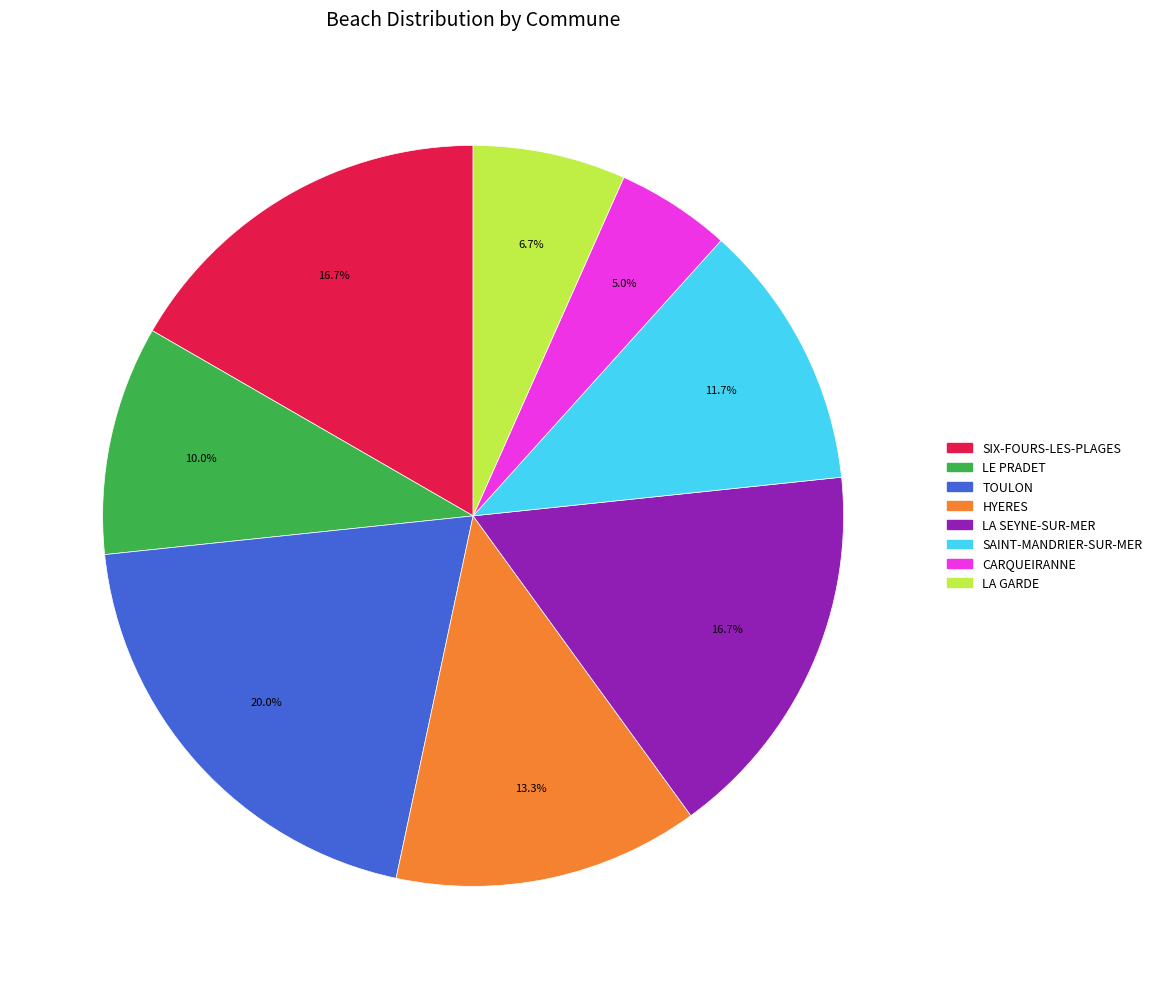

Between LA SEYNE-SUR-MER and HYERES, which is larger?

LA SEYNE-SUR-MER